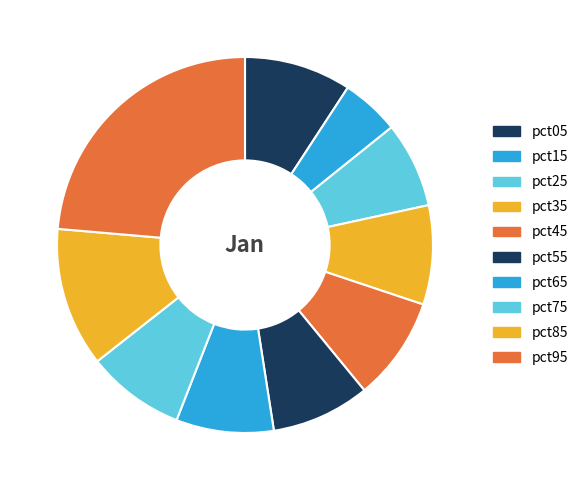

What is the smallest slice in the pie chart?

pct15